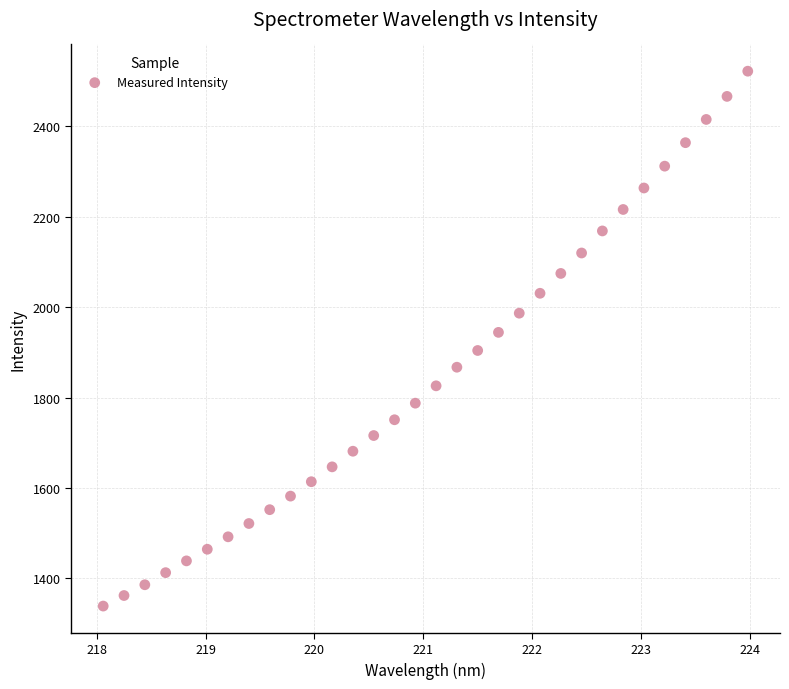

What is the range of X values (max minus min)?

5.9